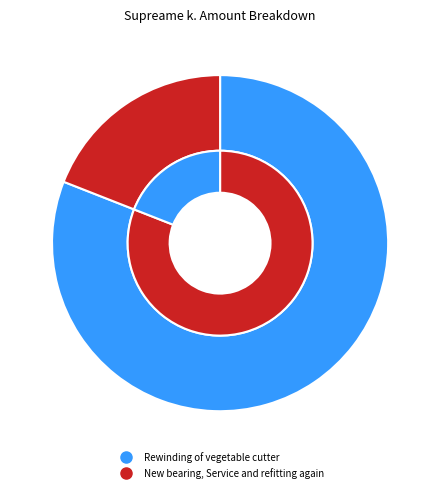

To the nearest percent, what is the difference between the largest and smallest slice percentages?

62%